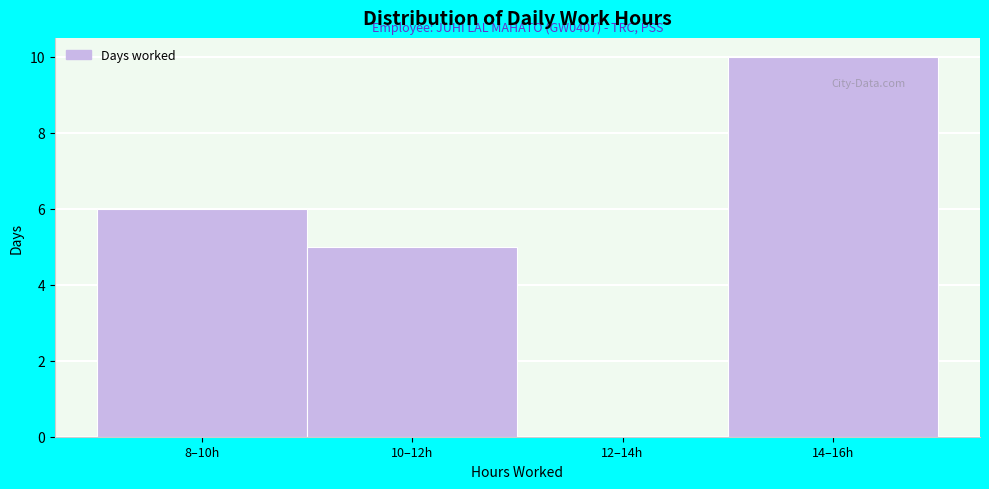

Reading left to right, what are all the values shown in this chart?

8–10h=6	10–12h=5	12–14h=0	14–16h=10